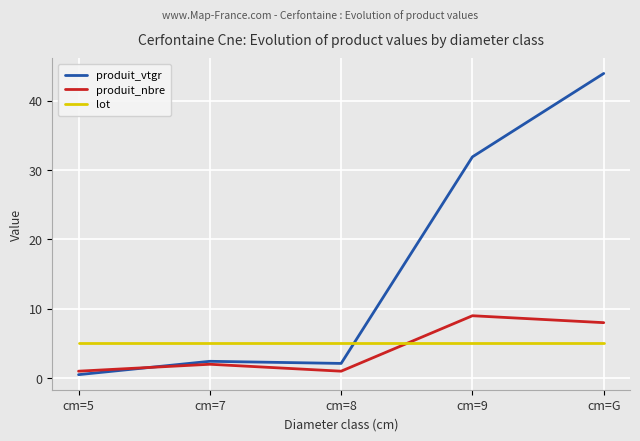

Which series has the largest range (max minus min)?

produit_vtgr